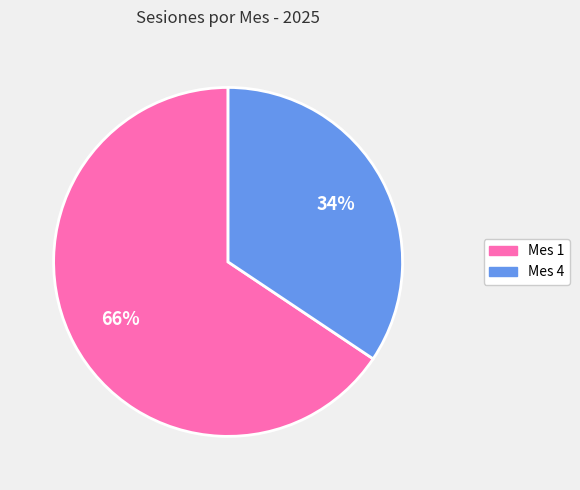

Rank the categories by value from lowest to highest.

Mes 4, Mes 1